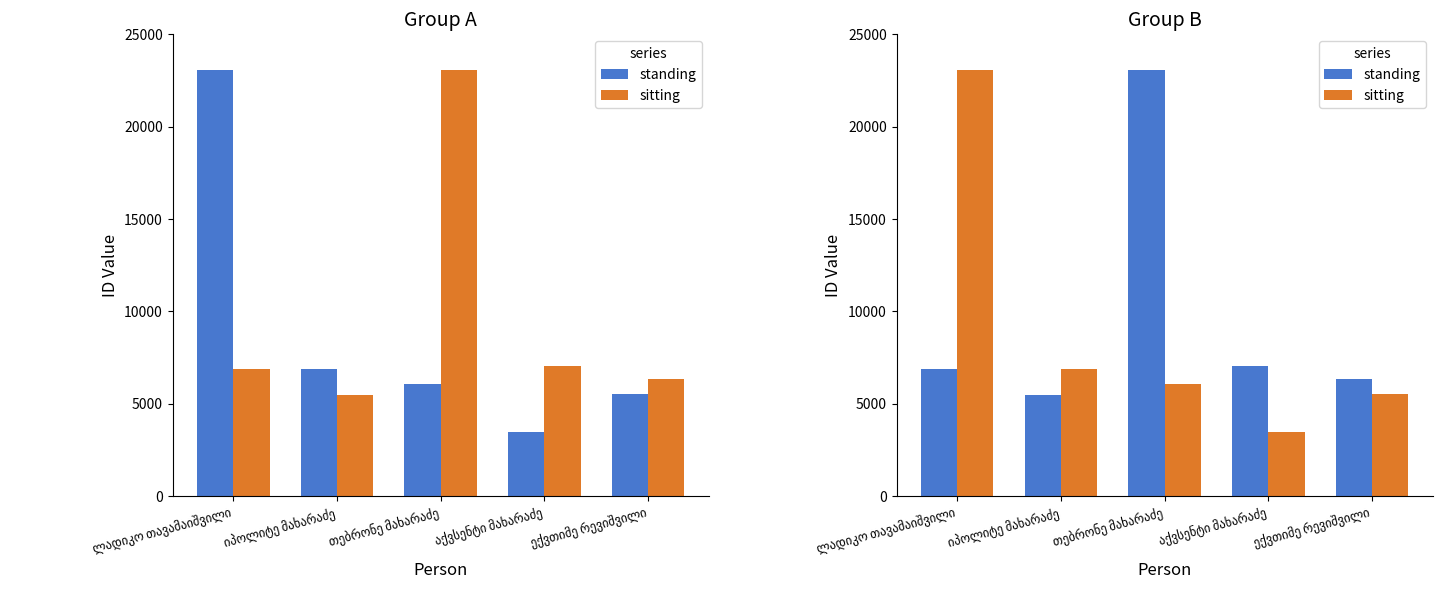

List the series in order of their peak value, lowest first.

standing, sitting